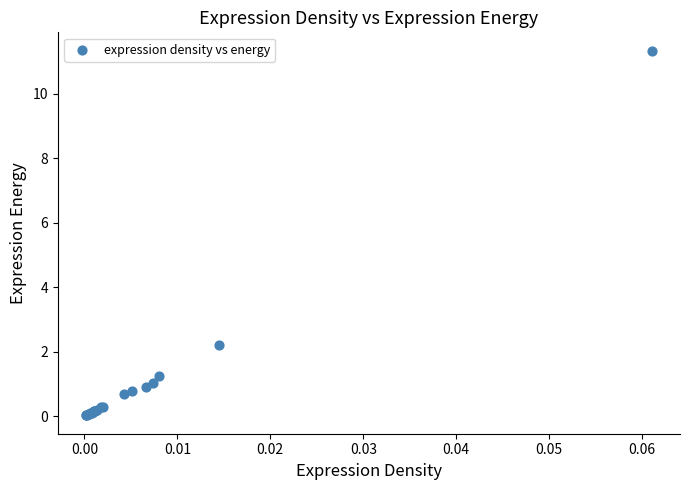

What Y value in the scatter plot is closest to 5?

2.2